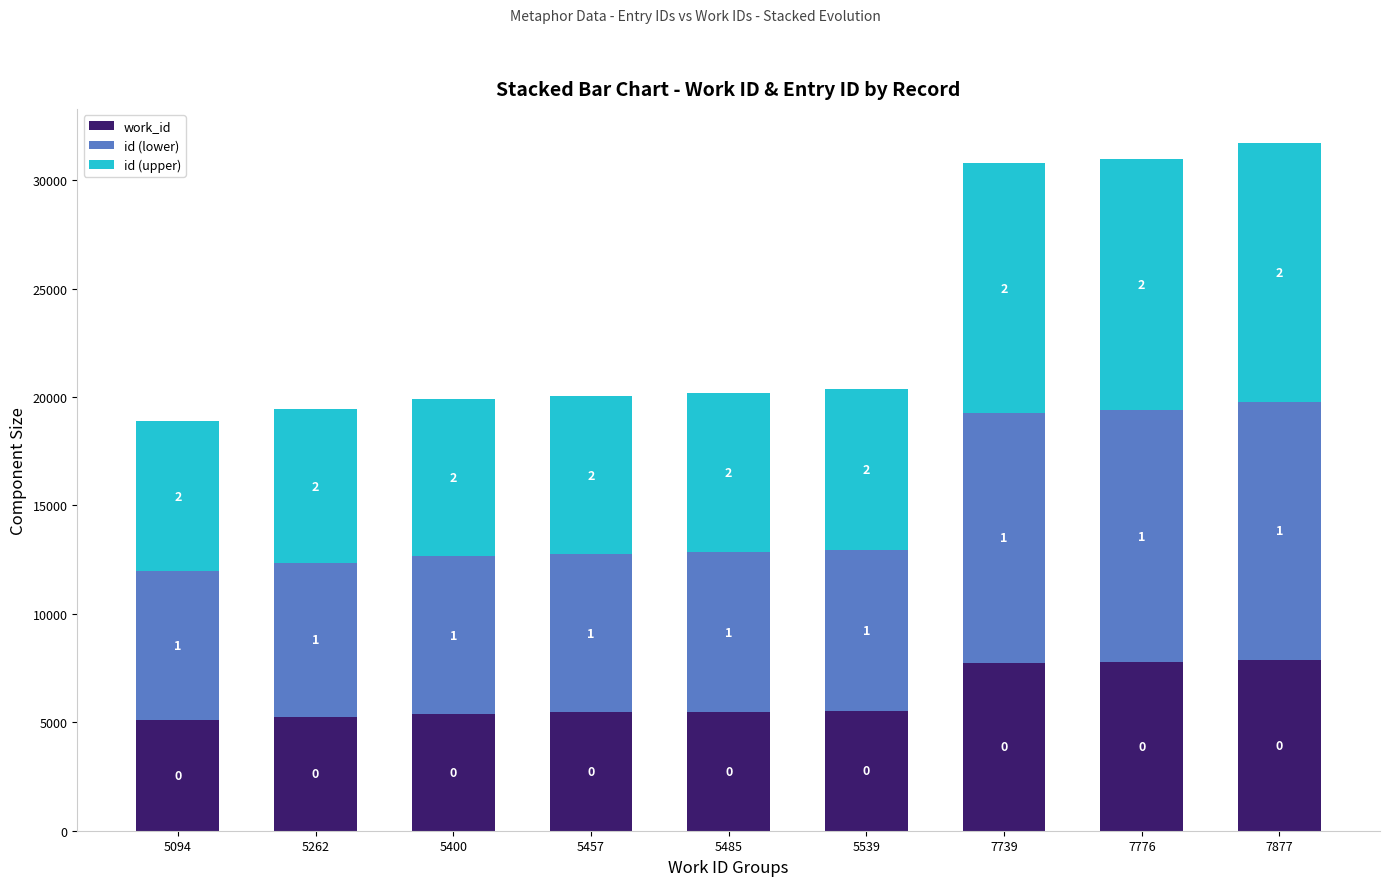

At how many categories does at least one series exceed 7900?

3